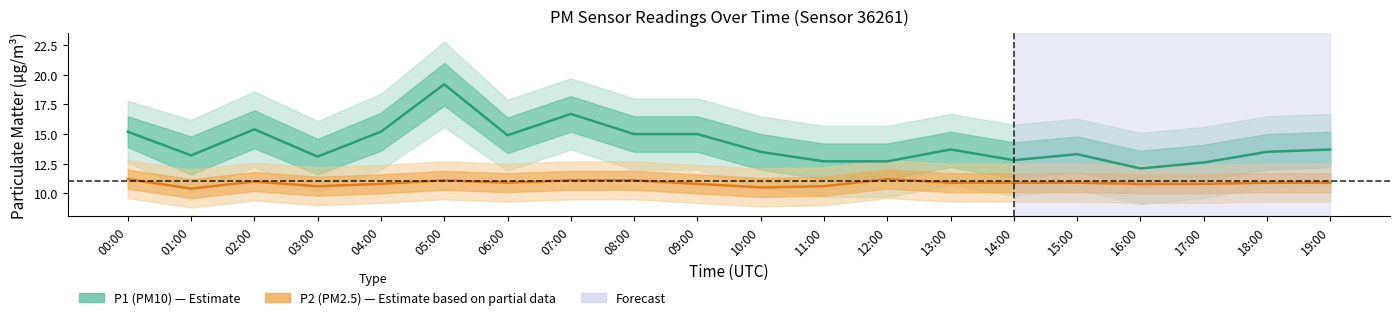

At which category does the chart reach its peak across all series?

05:00